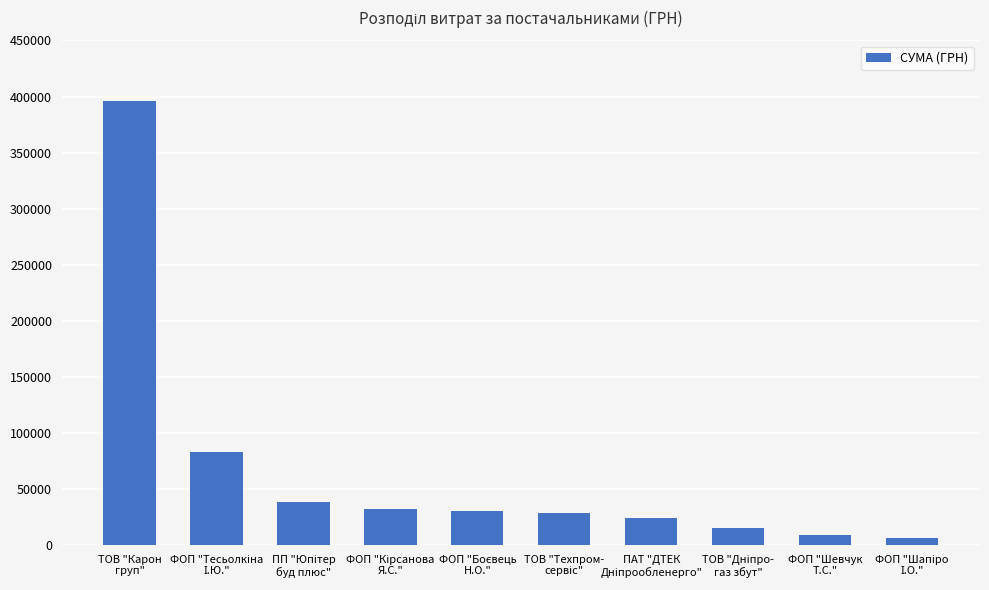

What is the value of the 1st bar from the left?

395877.6